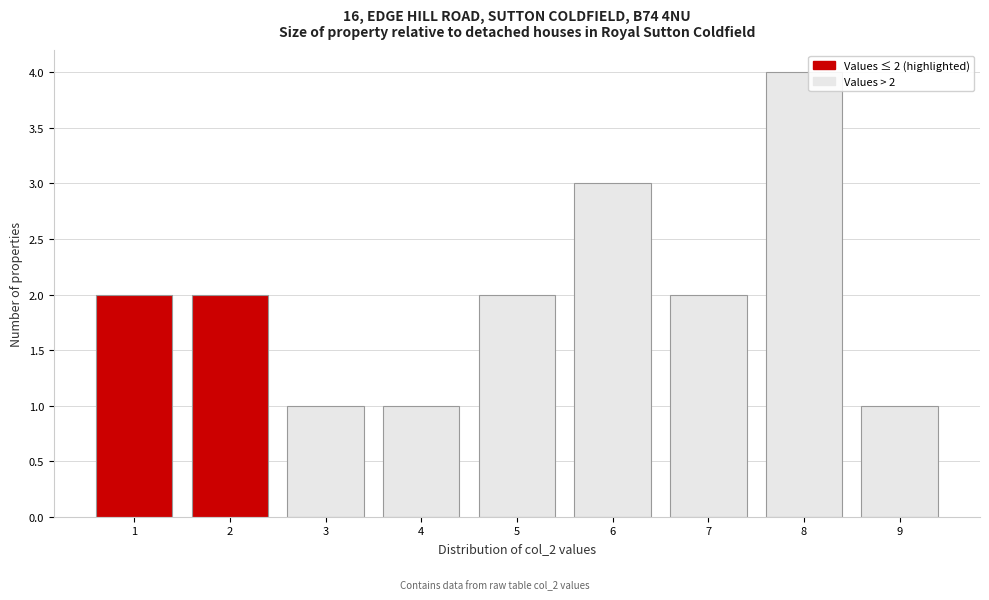

Over which range of the x-axis is the bar tallest?

7.5 to 8.5